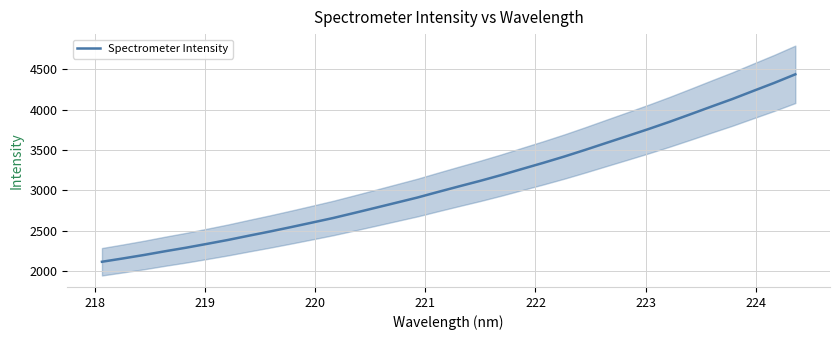

What is the lowest value of the Spectrometer Intensity series?

2119.1